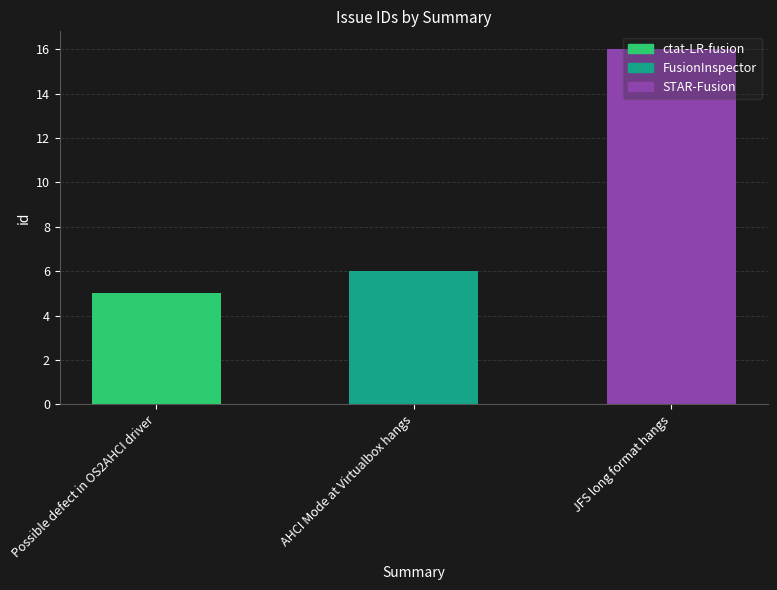

Reading left to right, what are all the values shown in this chart?

Possible defect in OS2AHCI driver=5	AHCI Mode at Virtualbox hangs=6	JFS long format hangs=16